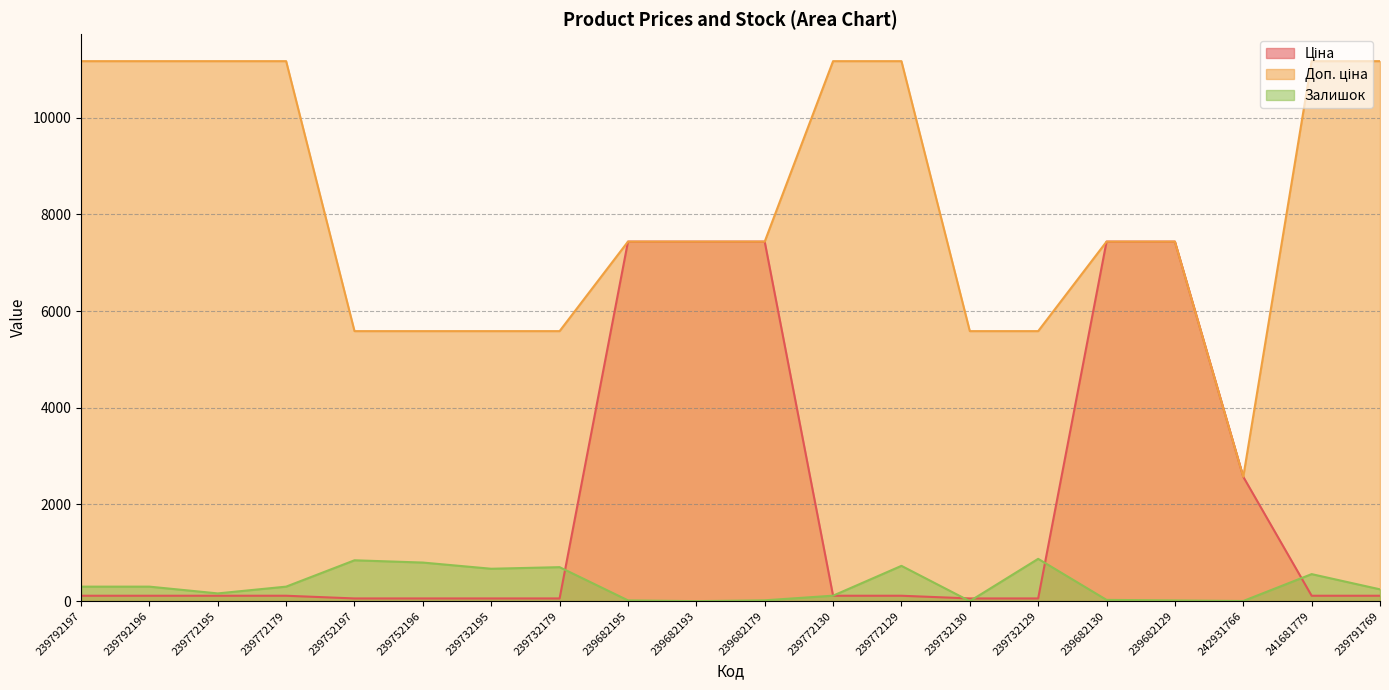

How many series are shown in this chart?

3